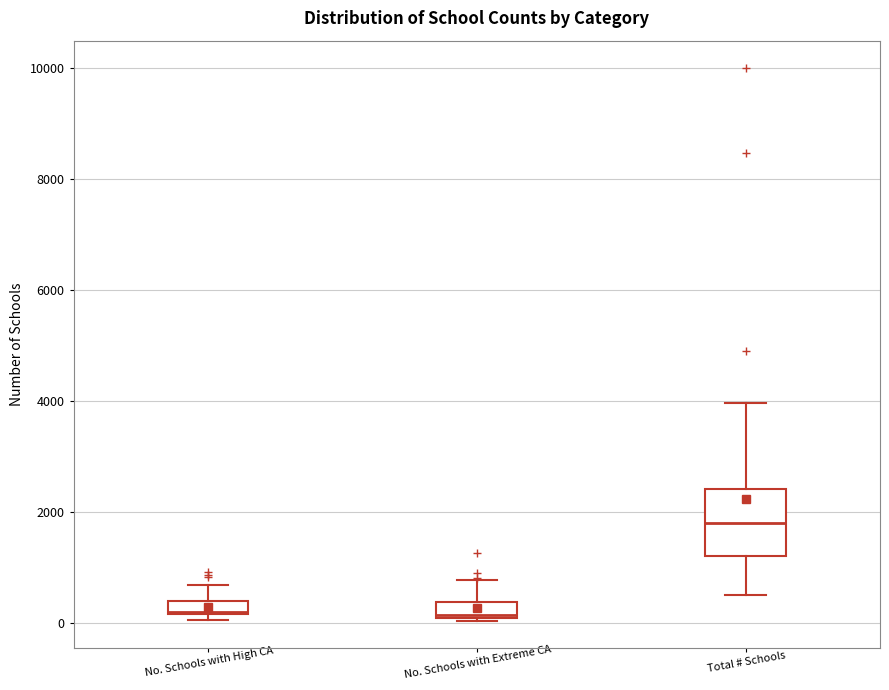

Comparing the boxes themselves (not the whiskers), which one is the tallest?

Total # Schools